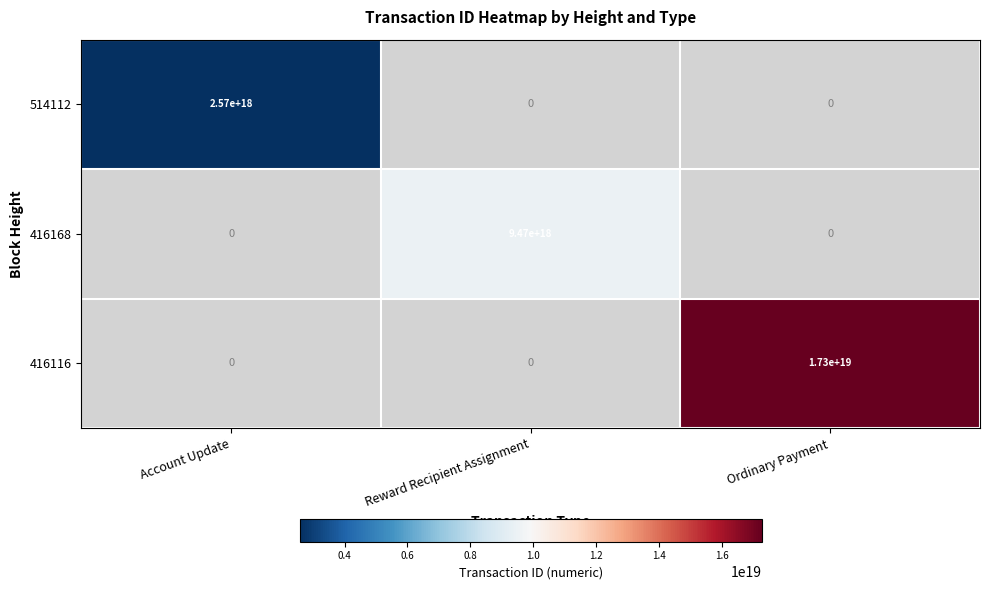

What is the minimum value shown in the chart?

2571825322681447424.0